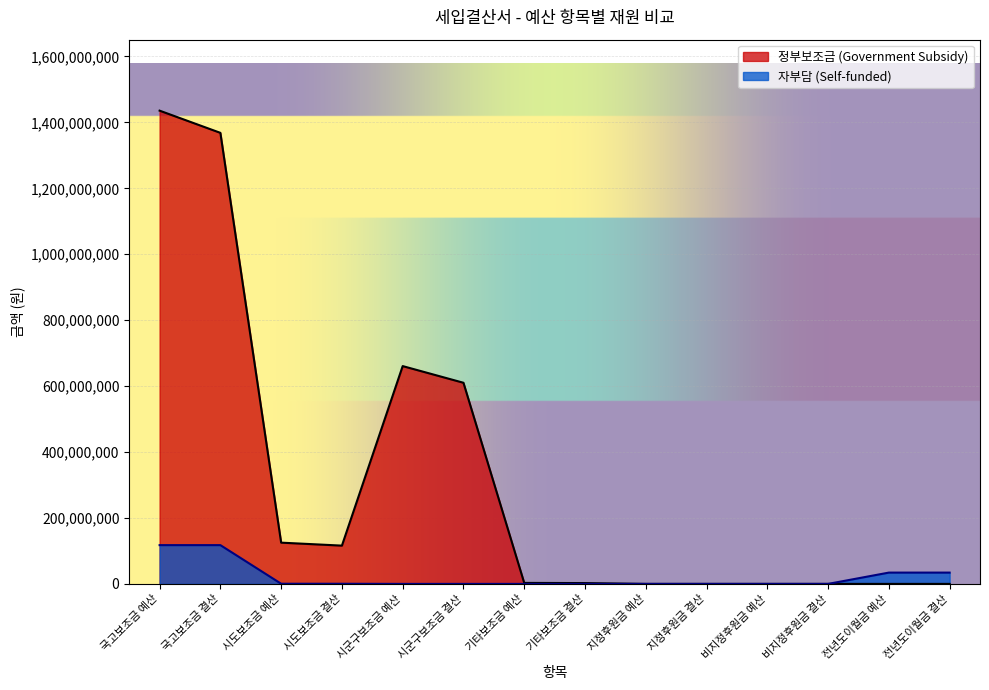

How many data points does each series have?

14